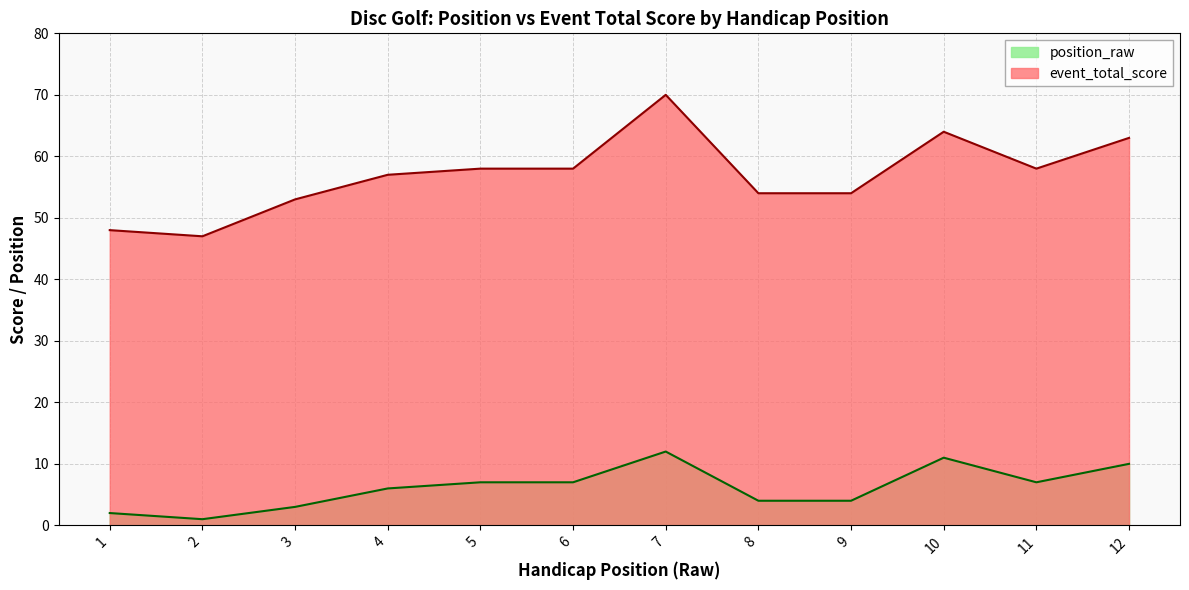

The value of event_total_score at 10 is 64. True or false?

True